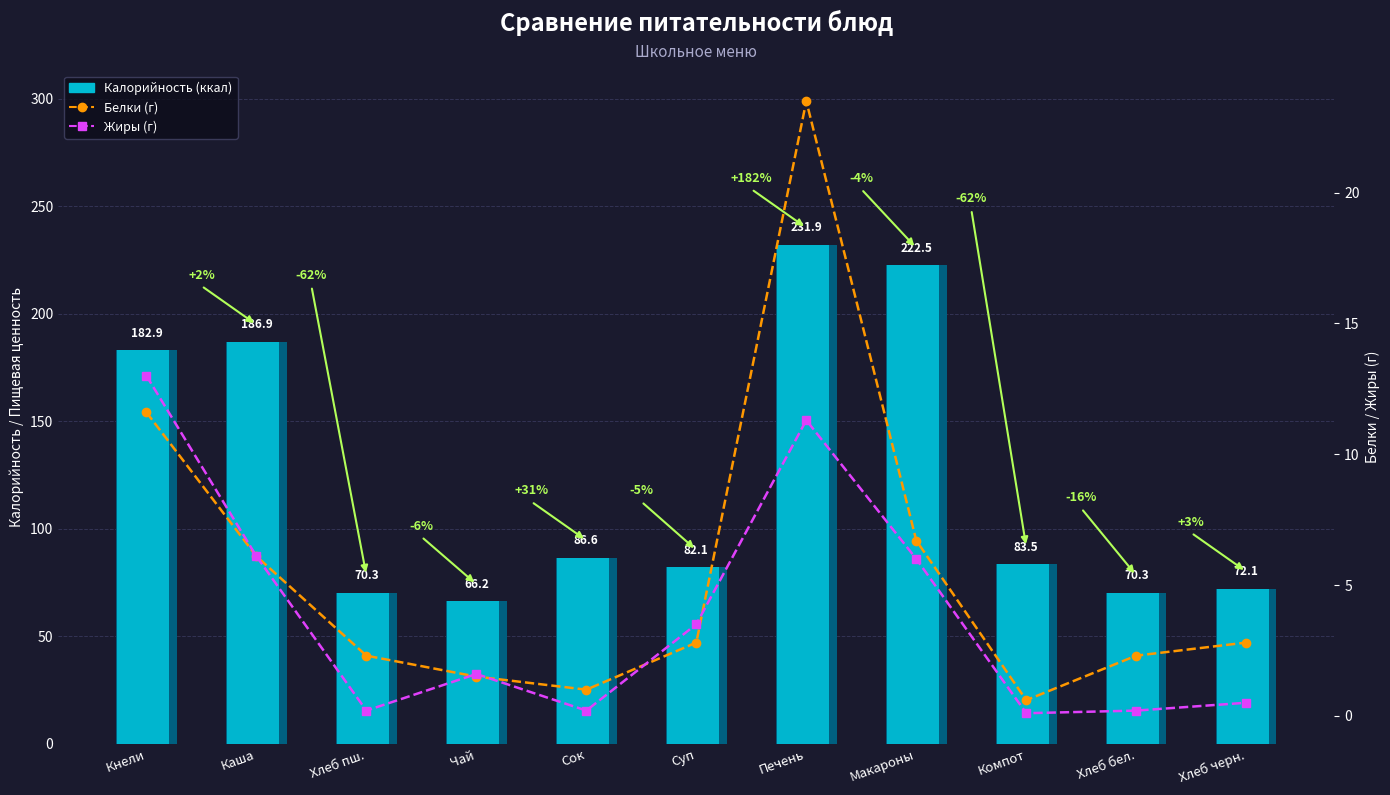

The Белки series shows 1.6 at Сок. True or false?

False